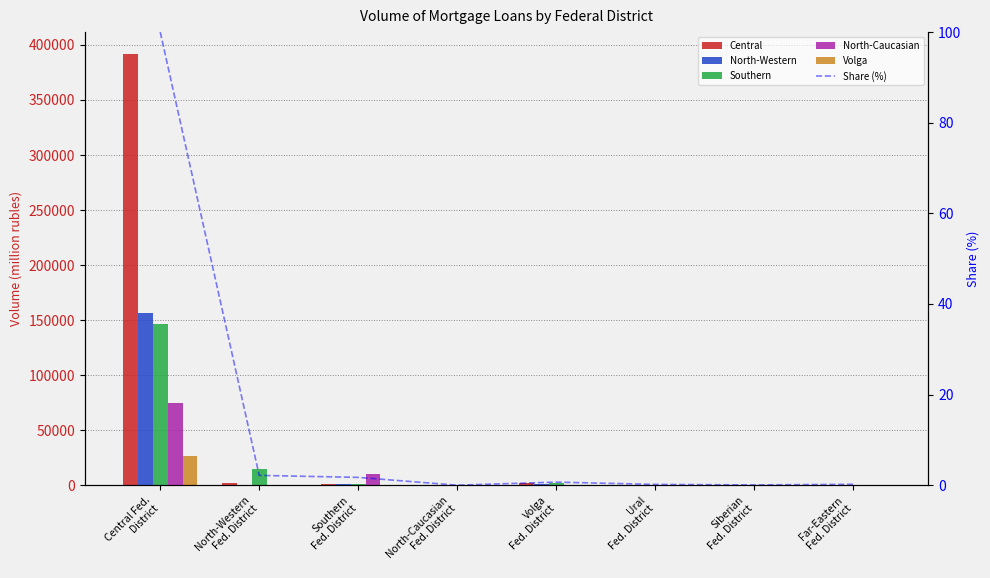

Reading right to left, list all the values displayed in this chart.

Central: Far-Eastern
Fed. District=574.0	Siberian
Fed. District=249.0	Ural
Fed. District=570.0	Volga
Fed. District=1730.0	North-Caucasian
Fed. District=0.0	Southern
Fed. District=1487.0	North-Western
Fed. District=1705.0	Central Fed.
District=392061.0
North-Western: Far-Eastern
Fed. District=289.0	Siberian
Fed. District=118.0	Ural
Fed. District=328.0	Volga
Fed. District=796.0	North-Caucasian
Fed. District=0.0	Southern
Fed. District=690.0	North-Western
Fed. District=511.0	Central Fed.
District=156265.0
Southern: Far-Eastern
Fed. District=623.0	Siberian
Fed. District=71.0	Ural
Fed. District=338.0	Volga
Fed. District=2280.0	North-Caucasian
Fed. District=0.0	Southern
Fed. District=889.0	North-Western
Fed. District=14428.0	Central Fed.
District=146821.0
North-Caucasian: Far-Eastern
Fed. District=42.0	Siberian
Fed. District=51.0	Ural
Fed. District=92.0	Volga
Fed. District=538.0	North-Caucasian
Fed. District=0.0	Southern
Fed. District=10365.0	North-Western
Fed. District=439.0	Central Fed.
District=74722.0
Volga: Far-Eastern
Fed. District=17.0	Siberian
Fed. District=4.0	Ural
Fed. District=31.0	Volga
Fed. District=76.0	North-Caucasian
Fed. District=9.0	Southern
Fed. District=303.0	North-Western
Fed. District=165.0	Central Fed.
District=26924.0
Share (%): Far-Eastern
Fed. District=0.2	Siberian
Fed. District=0.1	Ural
Fed. District=0.2	Volga
Fed. District=0.7	North-Caucasian
Fed. District=0.0	Southern
Fed. District=1.7	North-Western
Fed. District=2.2	Central Fed.
District=100.0